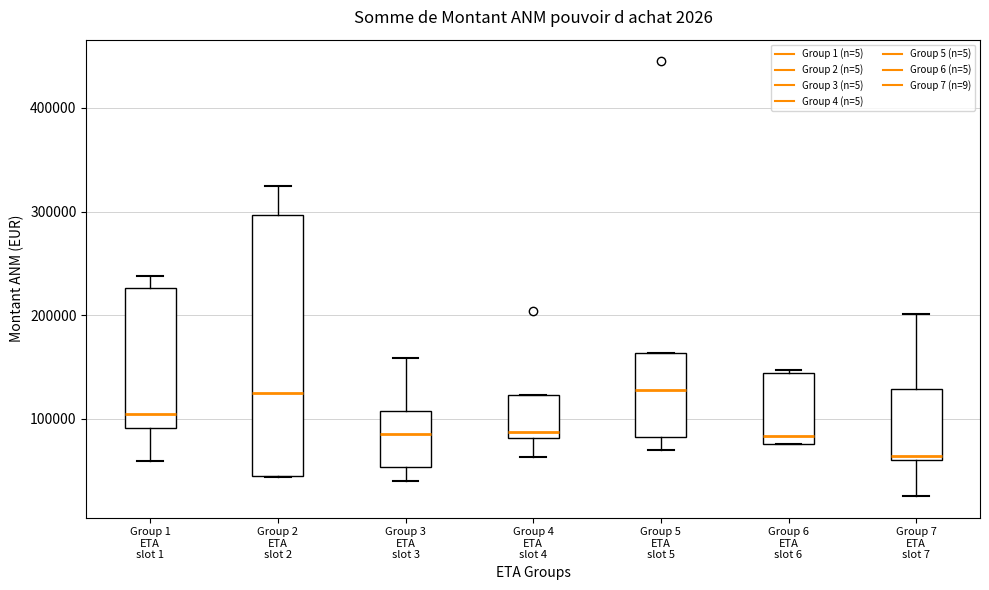

Which box's median line is the lowest?

Group 7 ETA slot 7